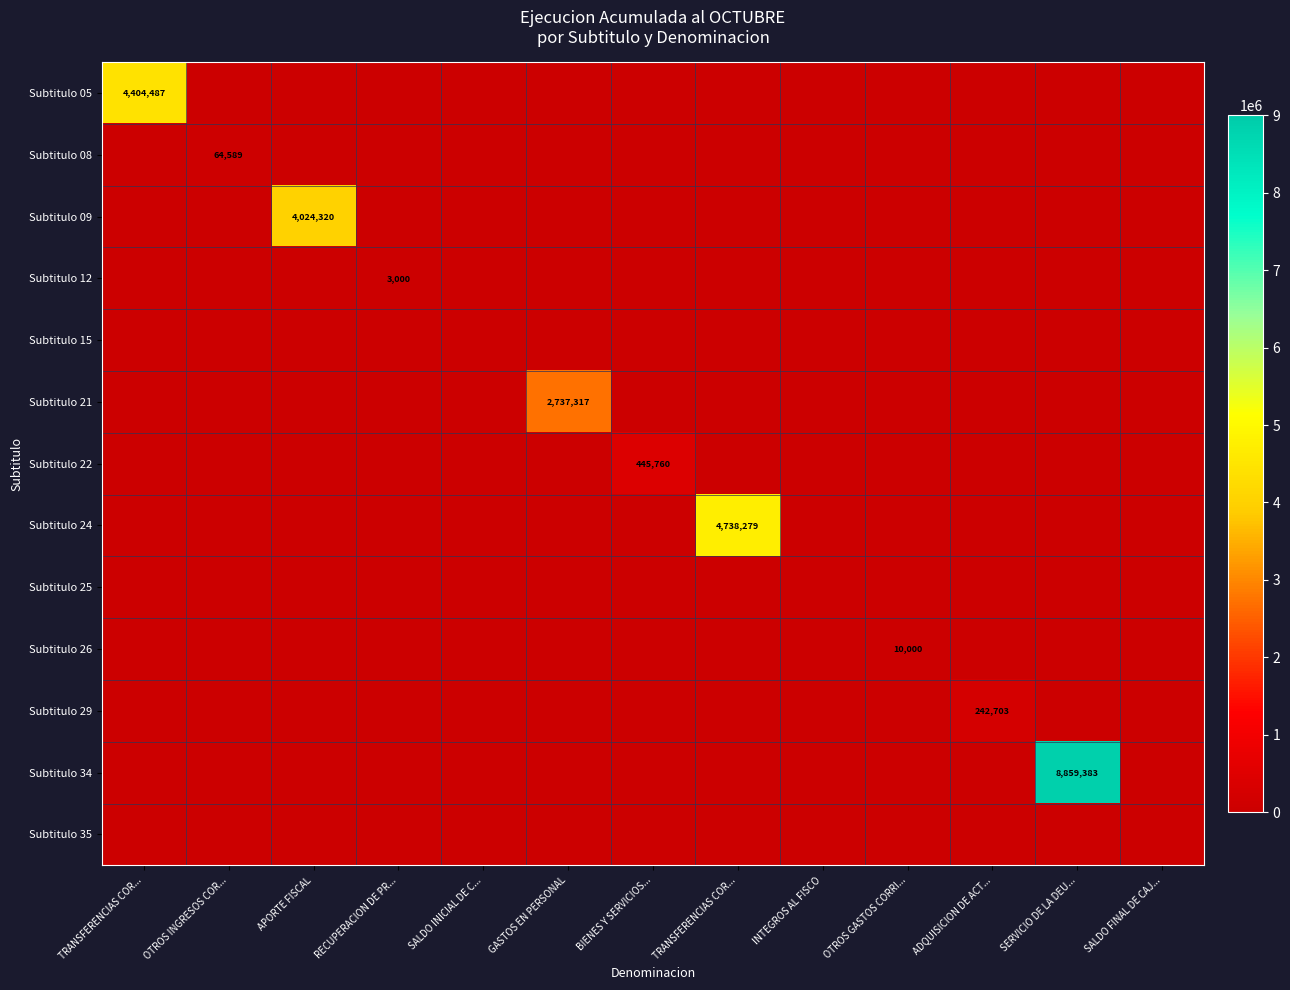

True or false: Subtitulo 09 has a value of -2089950 at SALDO FINAL DE CAJ....

False